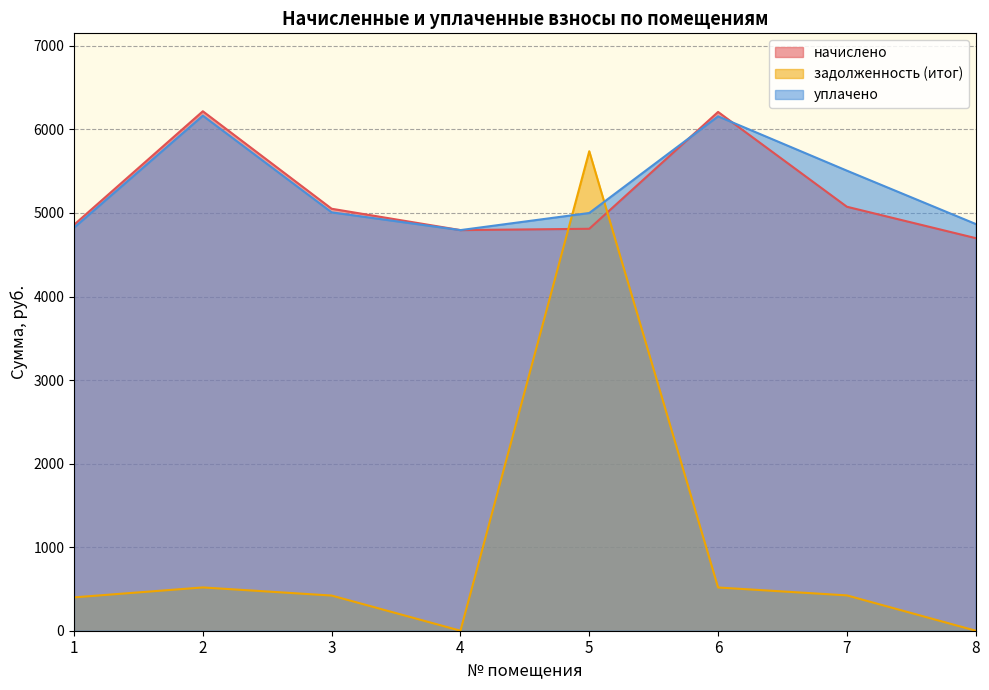

Where does the задолженность (итог) series first go above 422?

2